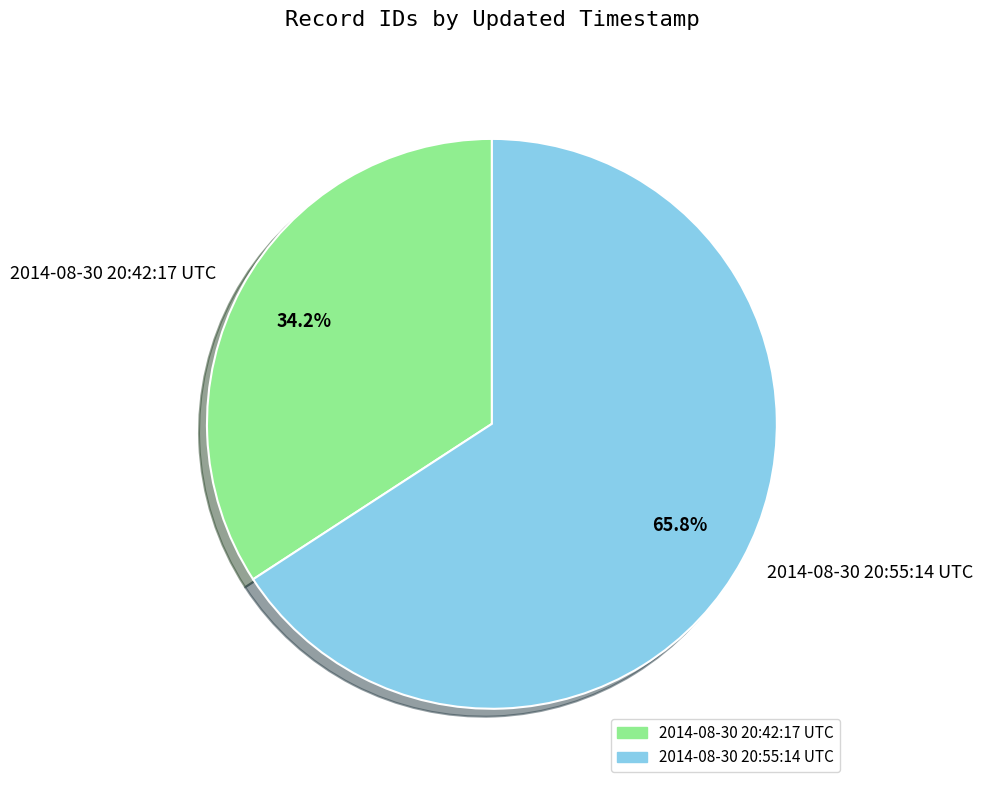

To the nearest percent, what is the difference between the 2014-08-30 20:42:17 UTC and 2014-08-30 20:55:14 UTC slice percentages?

32%